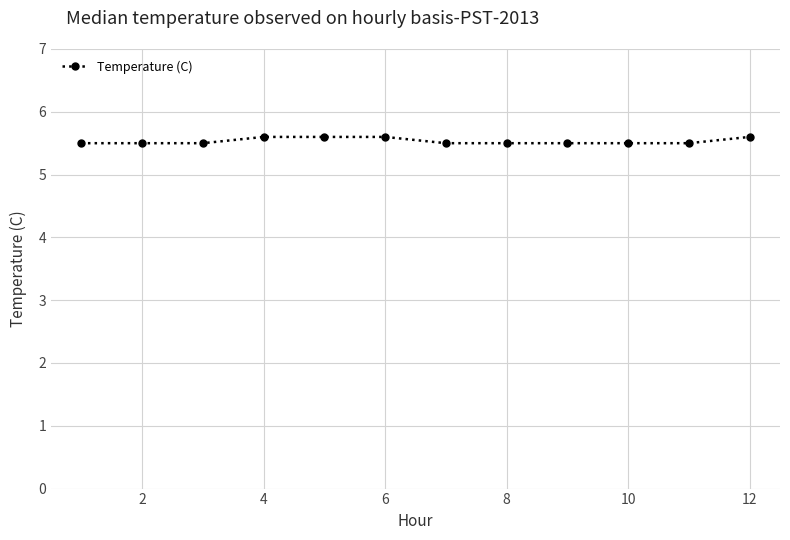

What is the greatest value displayed?

5.6